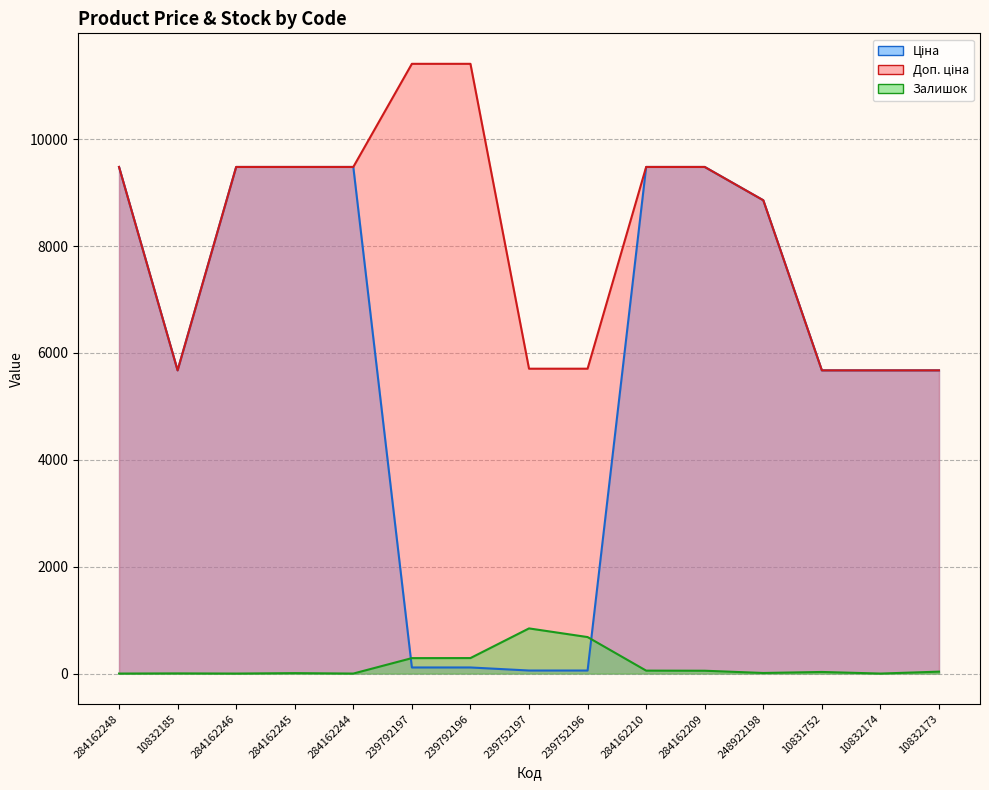

List the series in order of their peak value, highest first.

Доп. ціна, Ціна, Залишок